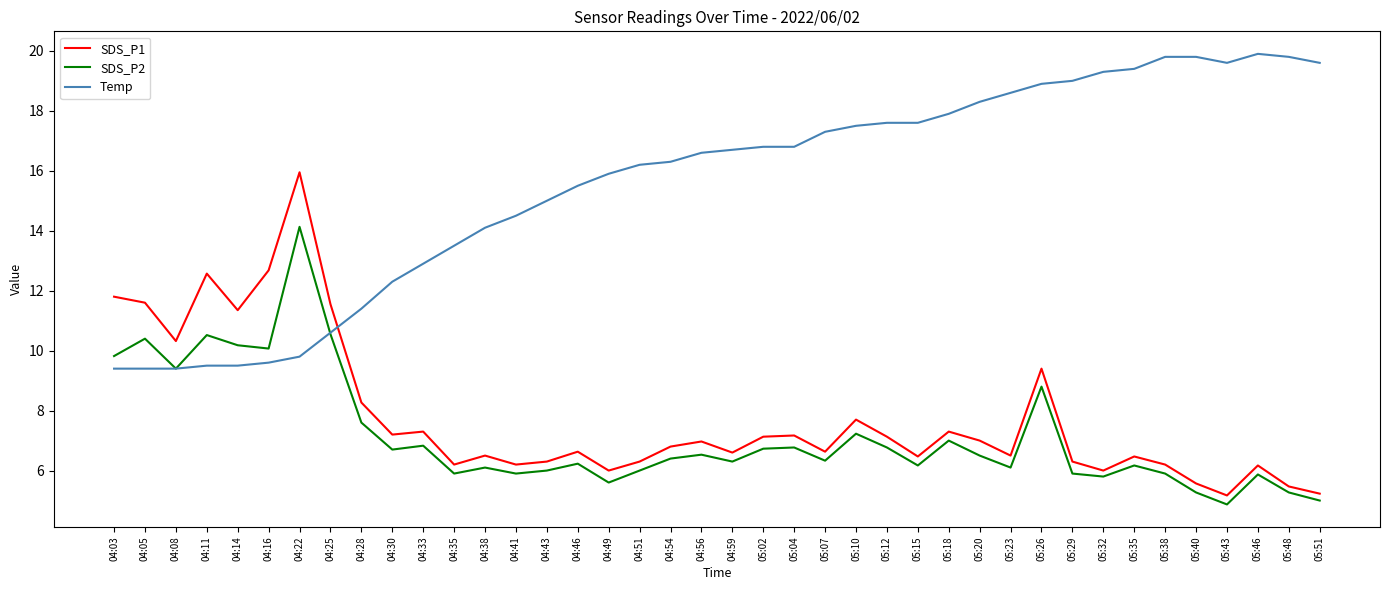

Where is the first local maximum for SDS_P2?

04:05